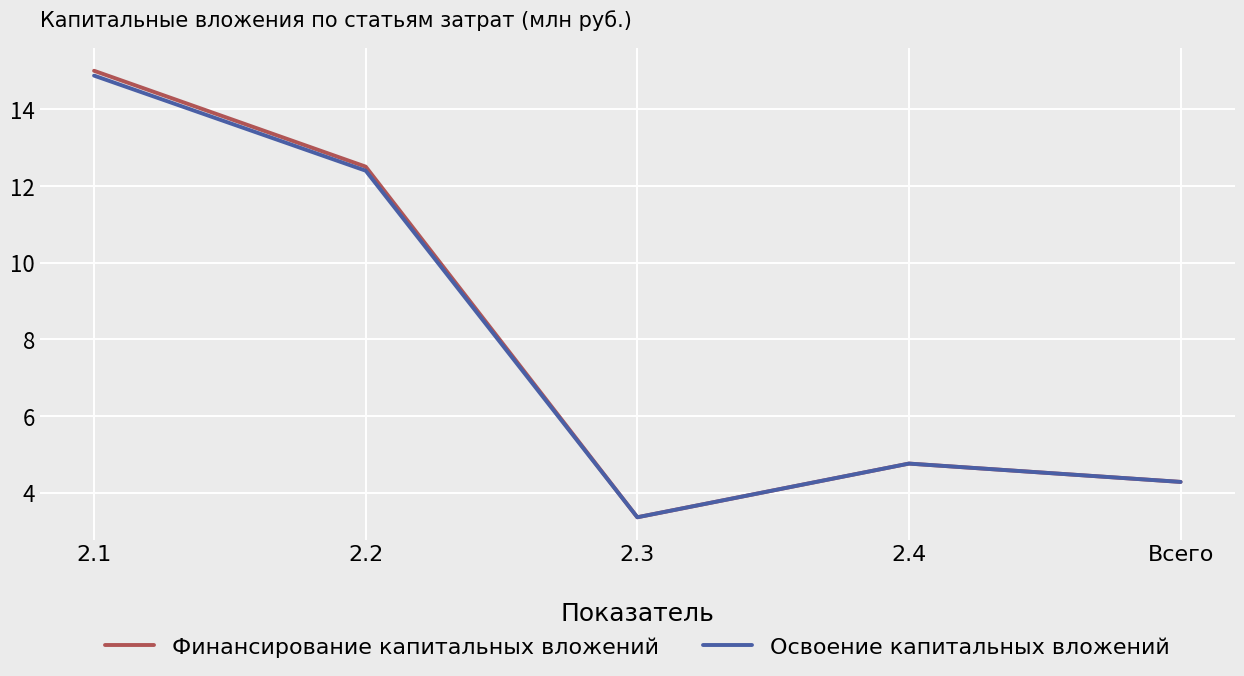

What position from the right is 2.2?

4